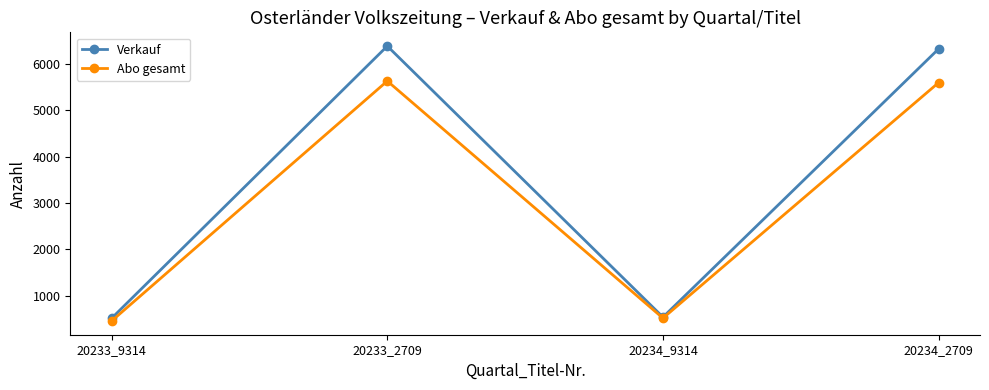

List the series in order of their peak value, lowest first.

Abo gesamt, Verkauf